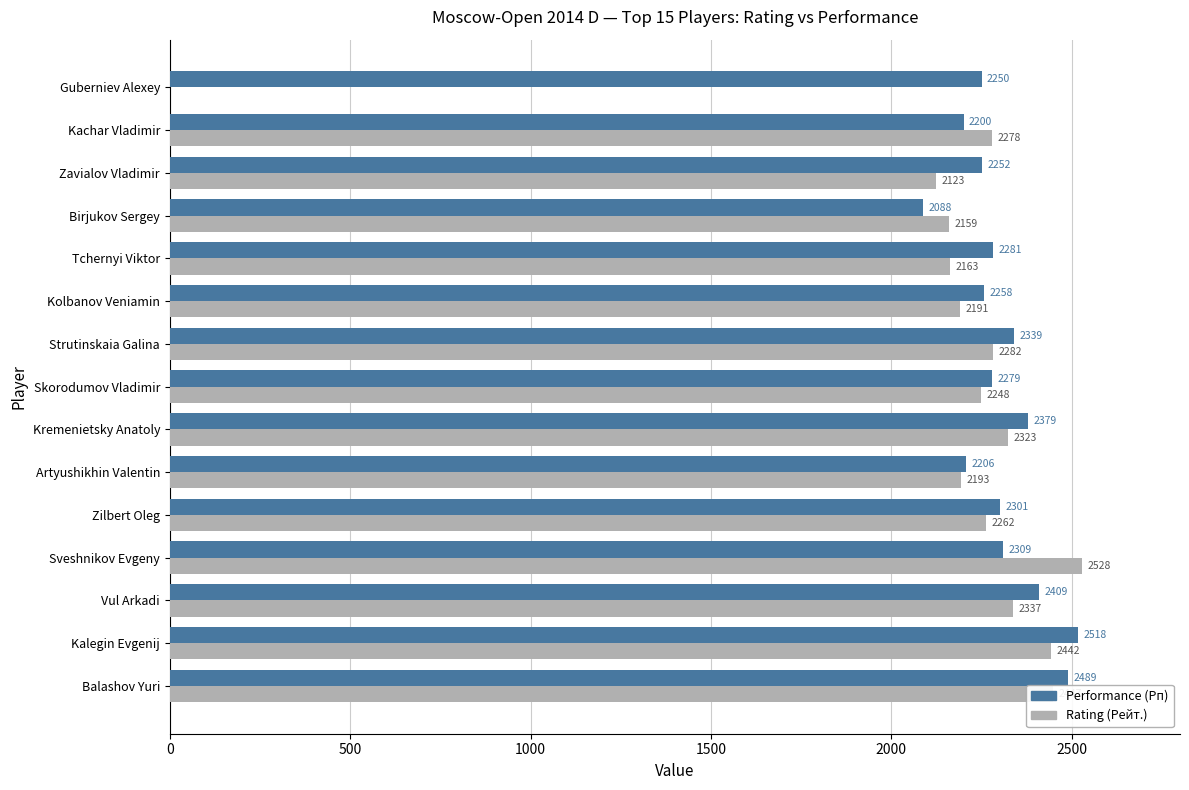

Read the Performance (Рп) value at Birjukov Sergey.

2088